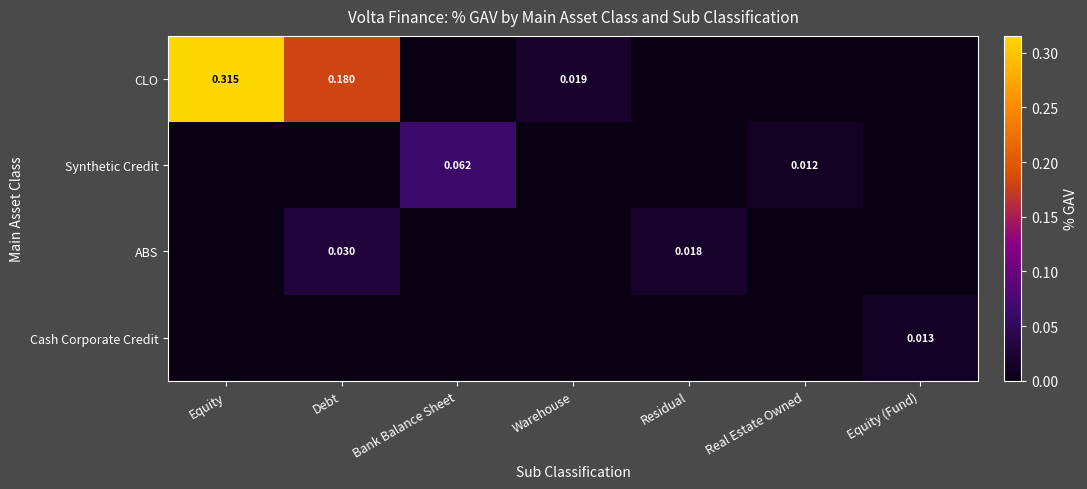

At which category is the sum across all series the highest?

Equity